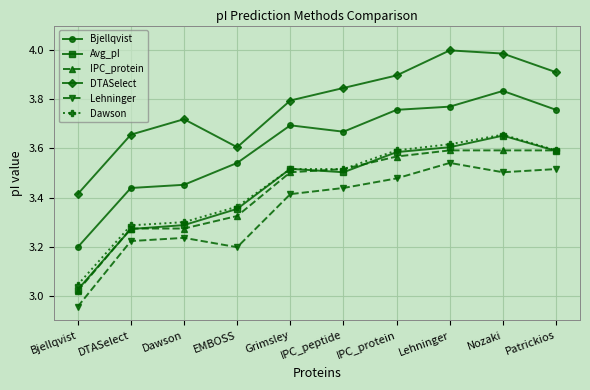

At which label does Bjellqvist reach its peak?

Nozaki